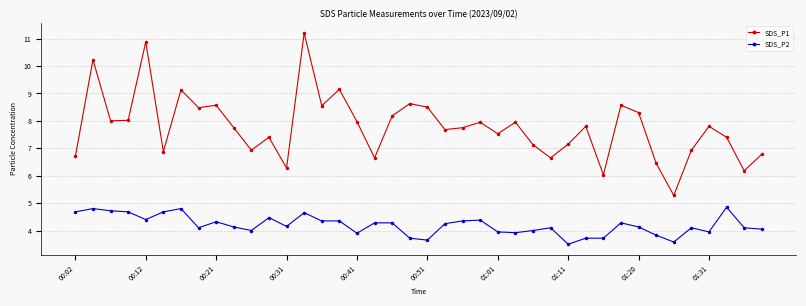

What are all the series names shown in the legend?

SDS_P1, SDS_P2